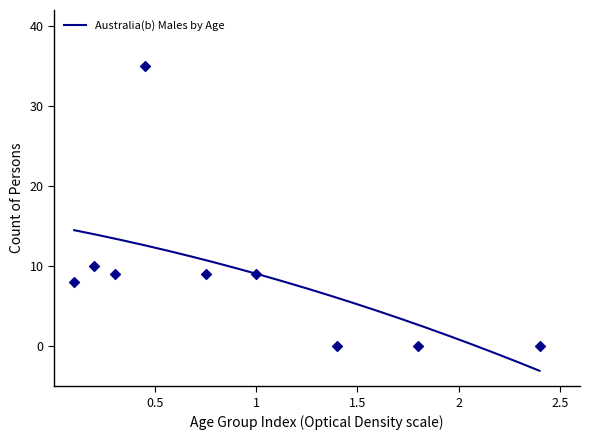

What is the change in value from 0-4 years to 65-74 years?

-8